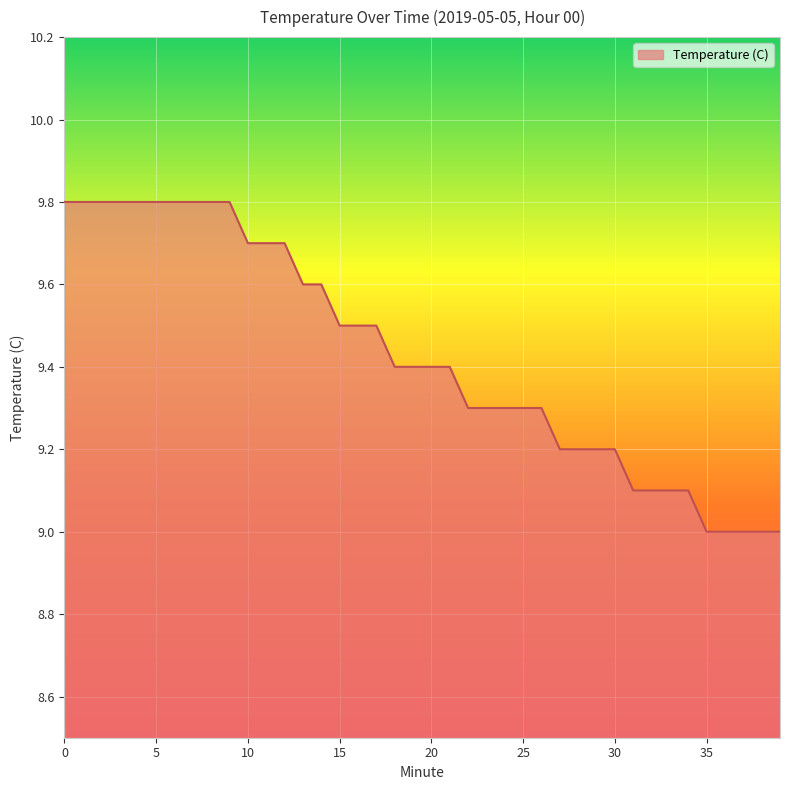

What is the difference between the maximum and minimum values?

0.8